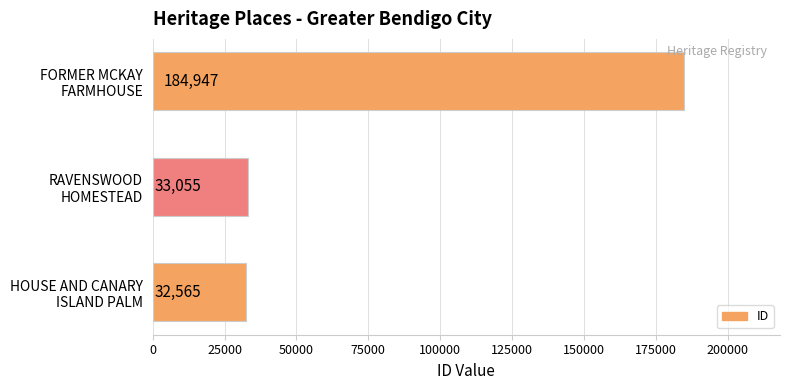

What is the sum of all values?

250567